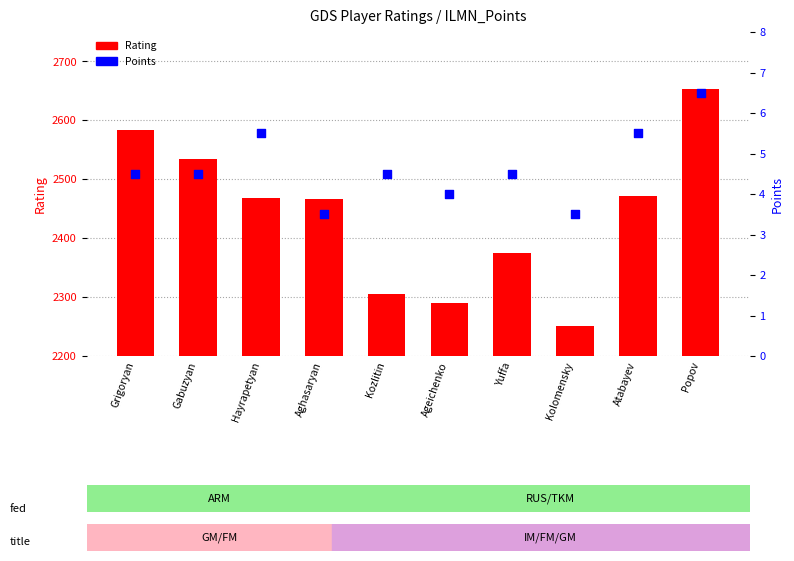

Which series contains the highest Y value?

Rating